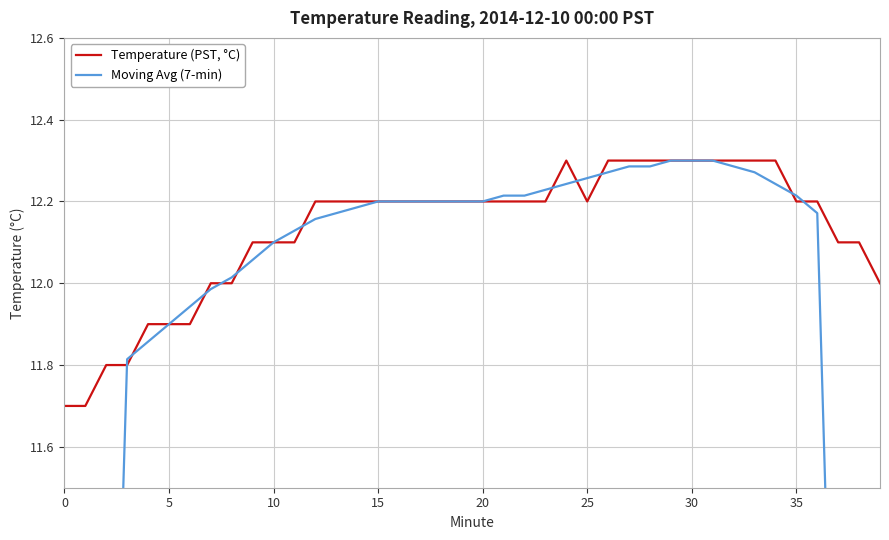

What value does the Temperature (PST, °C) series have at 32?

12.3